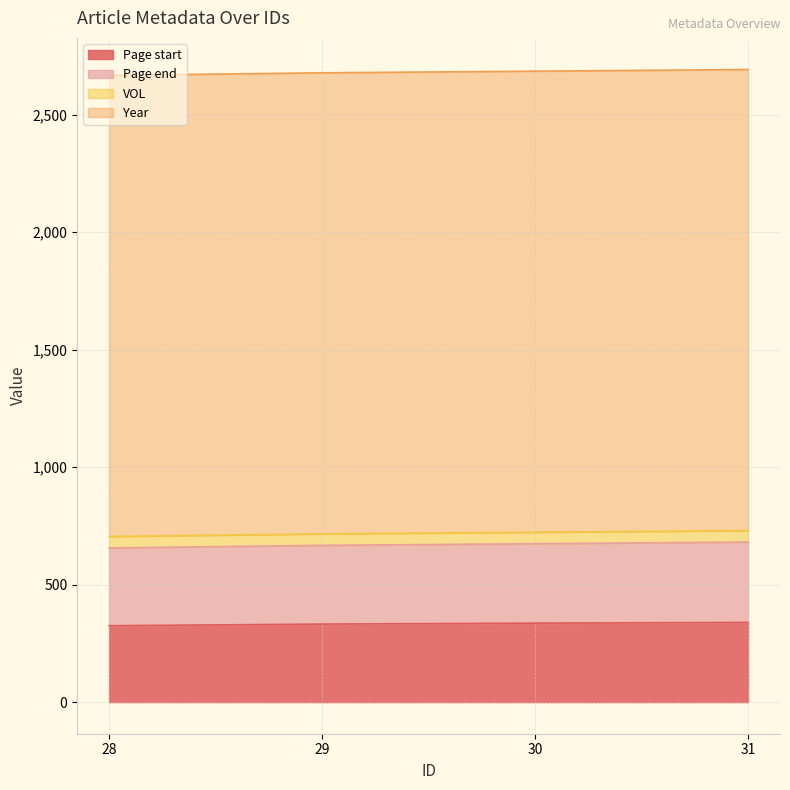

The value of Page start at 29 is 572. True or false?

False